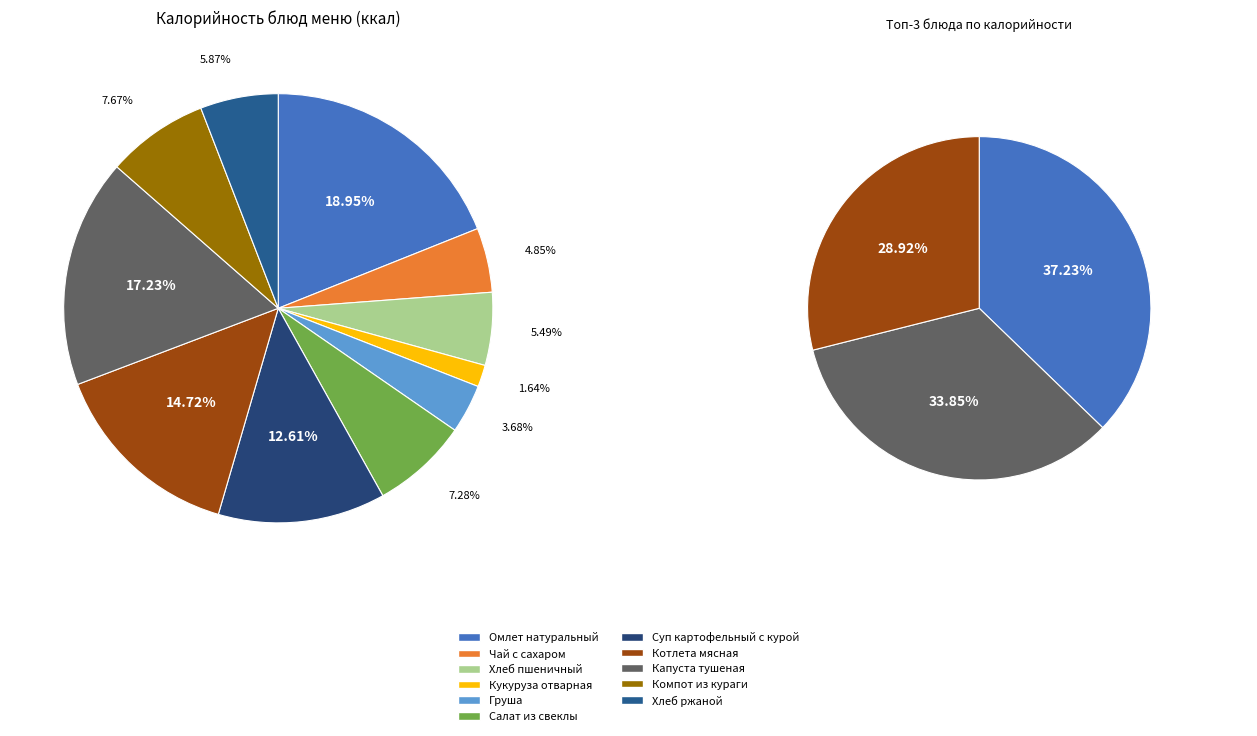

How many slices are in this pie chart?

11